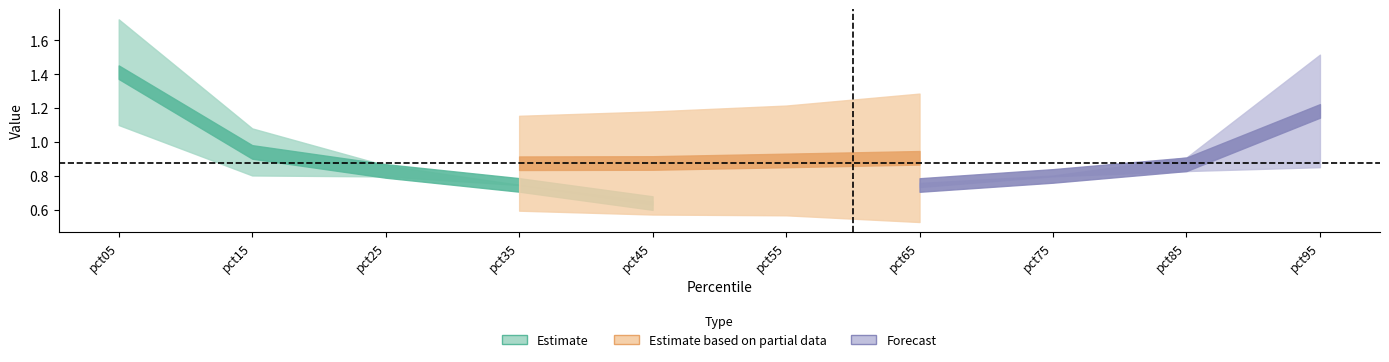

The Feb series shows 0.8 at pct05. True or false?

False